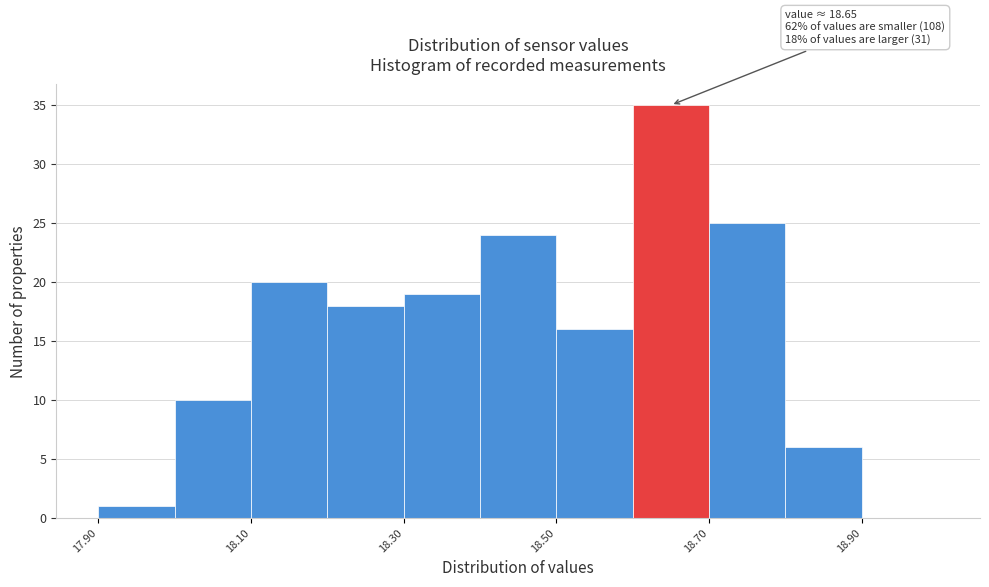

Which range on the x-axis has the tallest bar?

18.6 to 18.7